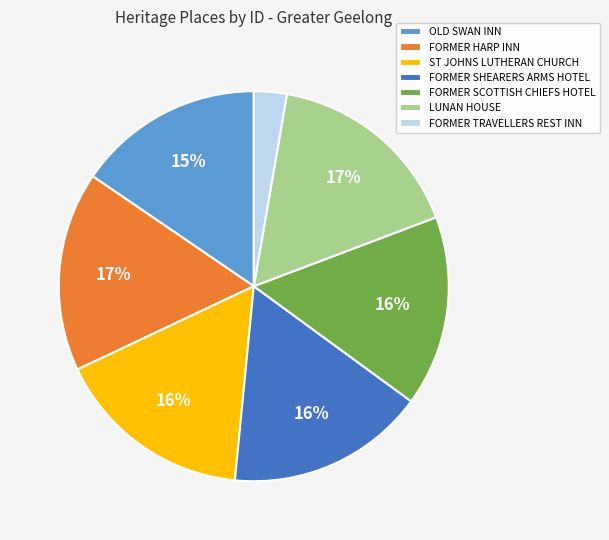

Which category has the smallest portion of the pie?

FORMER TRAVELLERS REST INN